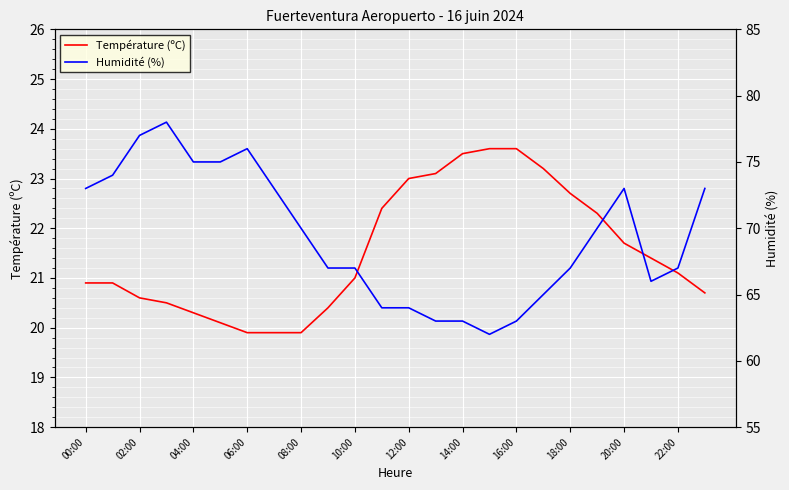

How many interior local peaks does the Humidité (%) series have?

3